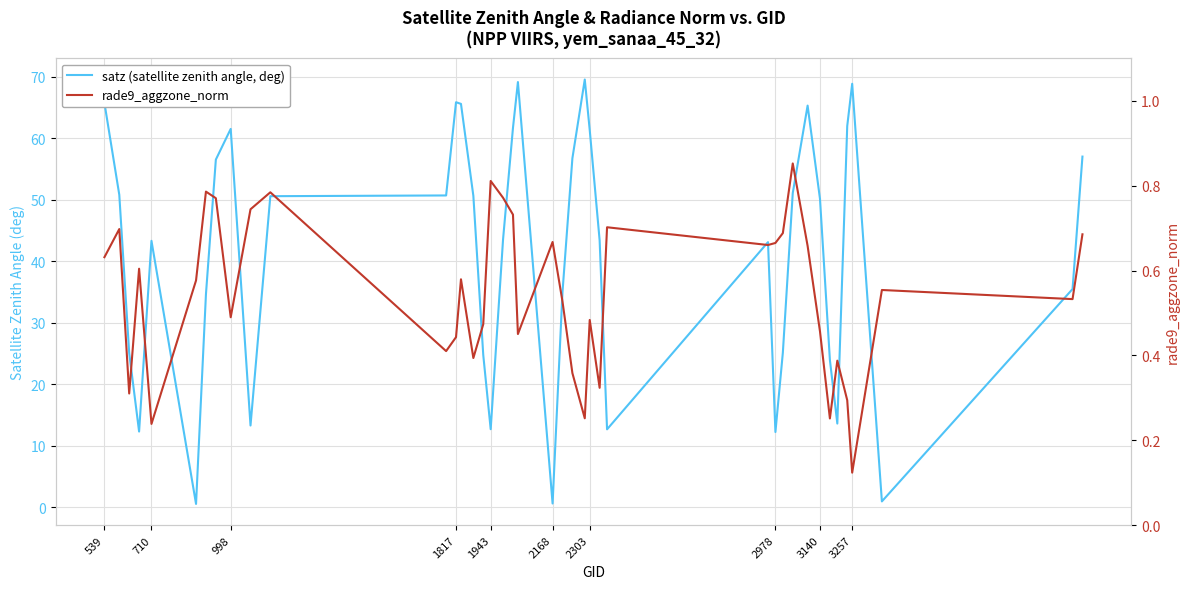

What is the maximum value for rade9_aggzone_norm?

0.9